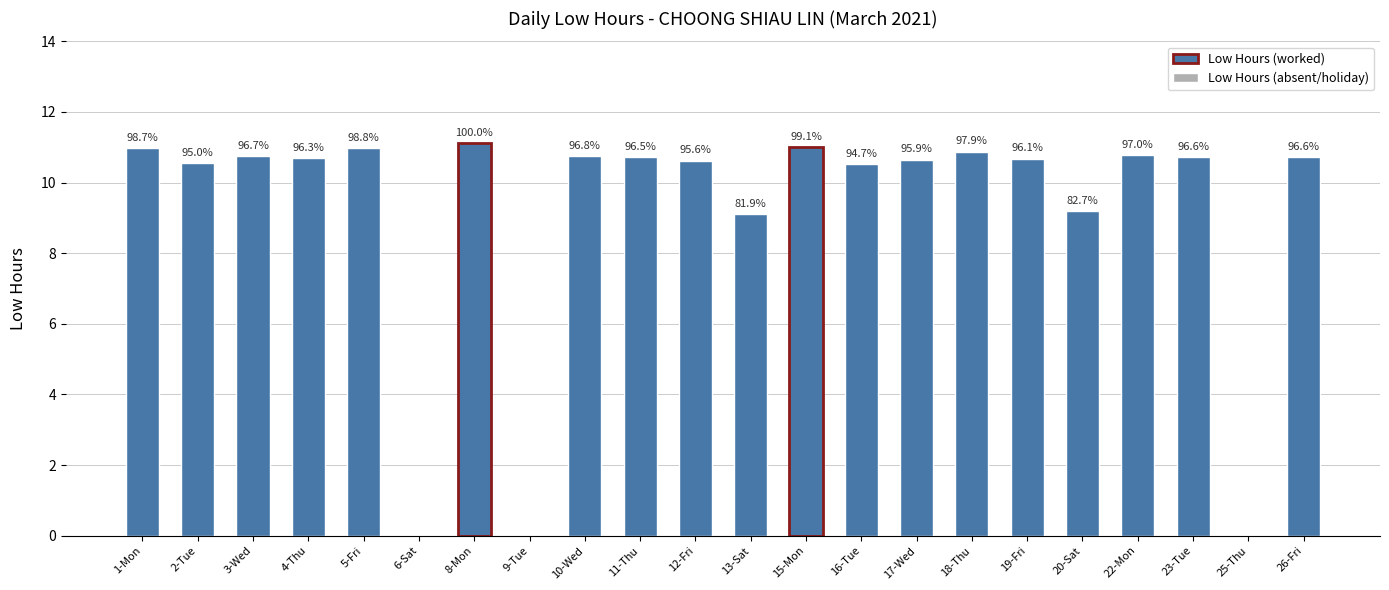

Between 10-Wed and 25-Thu, which is larger?

10-Wed